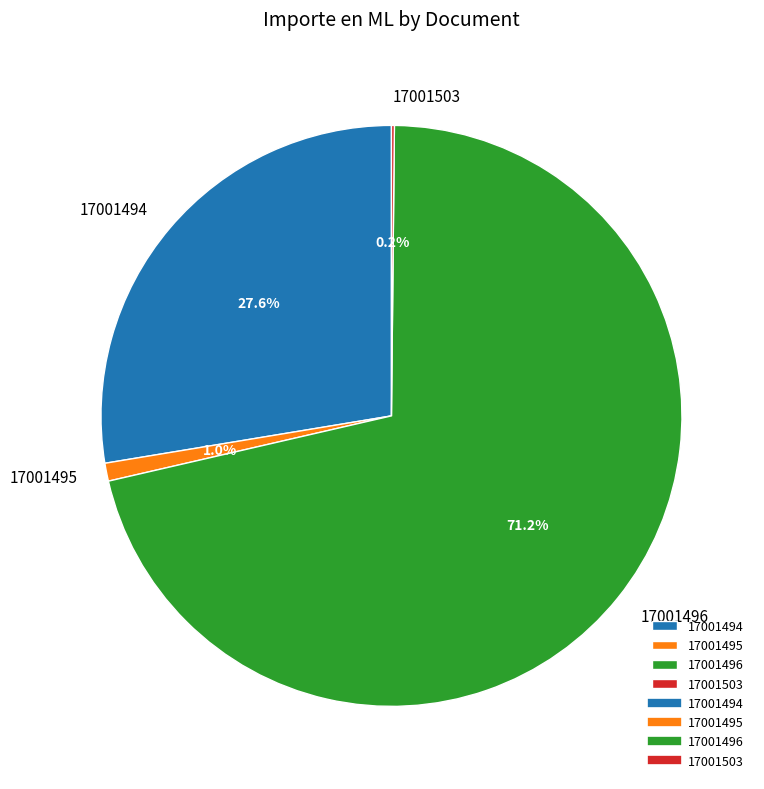

Which category has the biggest portion of the pie?

17001496